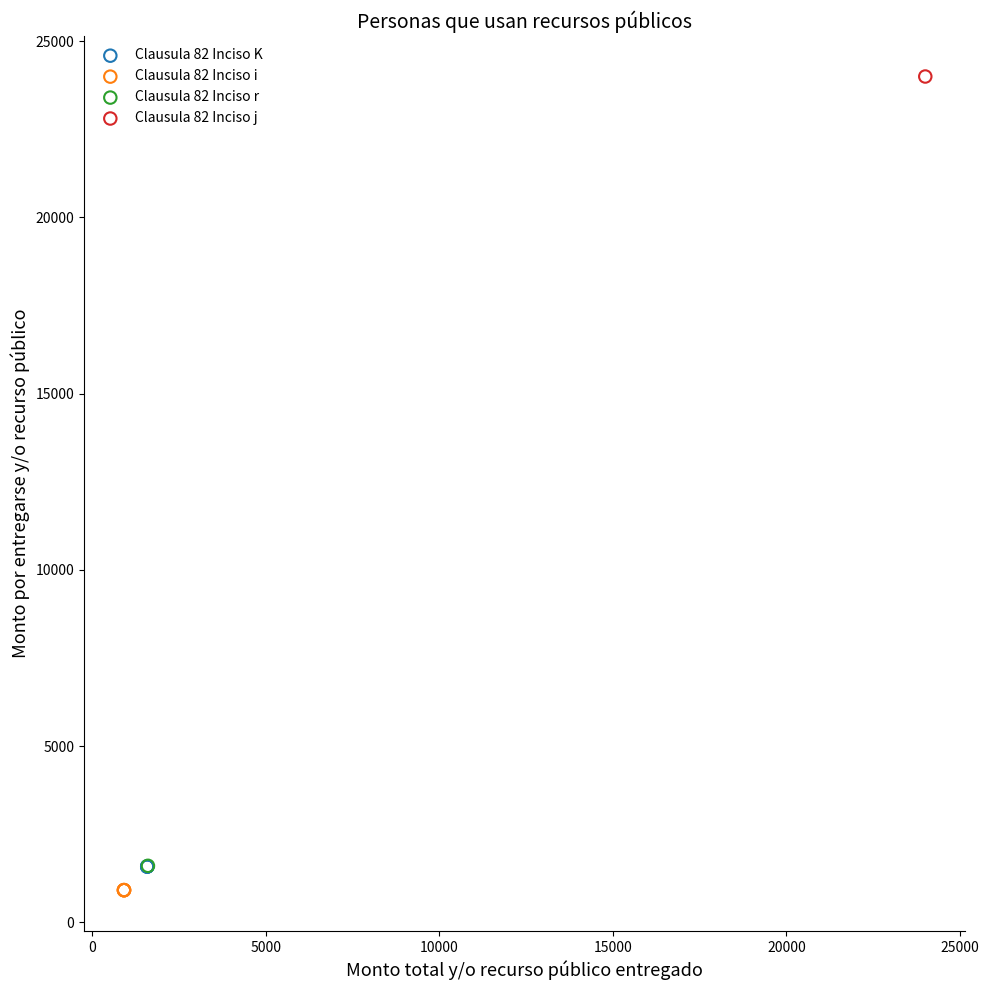

What are all the series names shown in the legend?

Clausula 82 Inciso K, Clausula 82 Inciso i, Clausula 82 Inciso r, Clausula 82 Inciso j